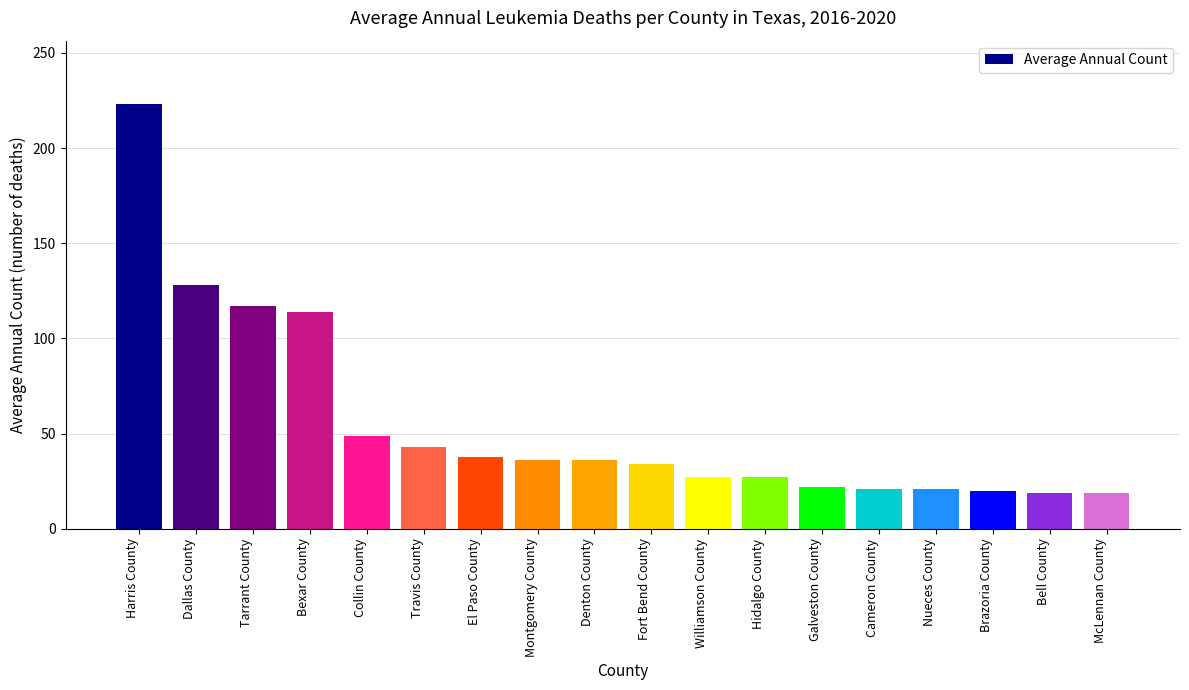

The chart shows a value of 21 at Travis County. True or false?

False